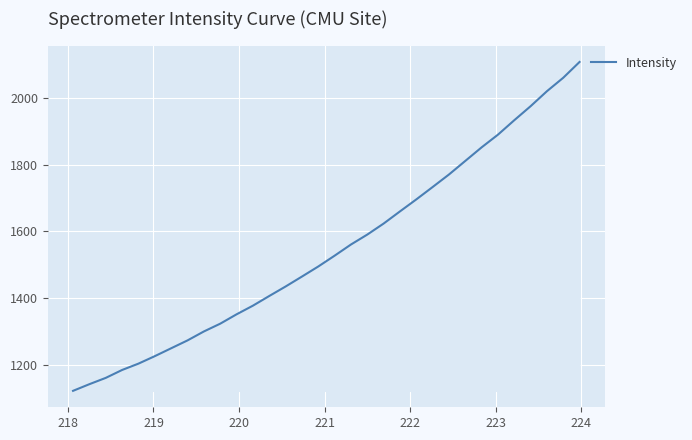

What is the difference between the maximum and minimum values?

984.8